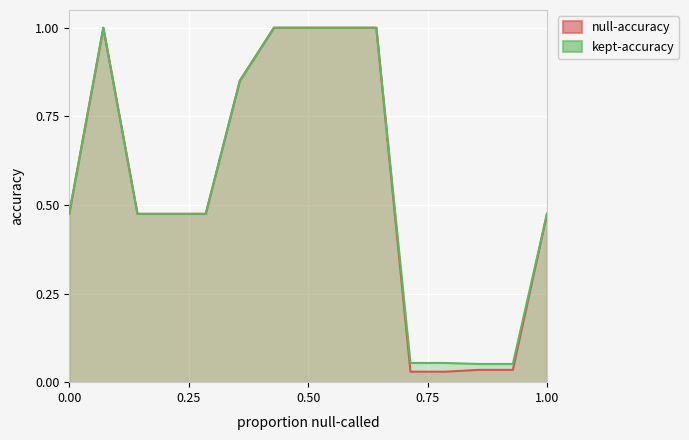

How many lines are shown in the chart?

2